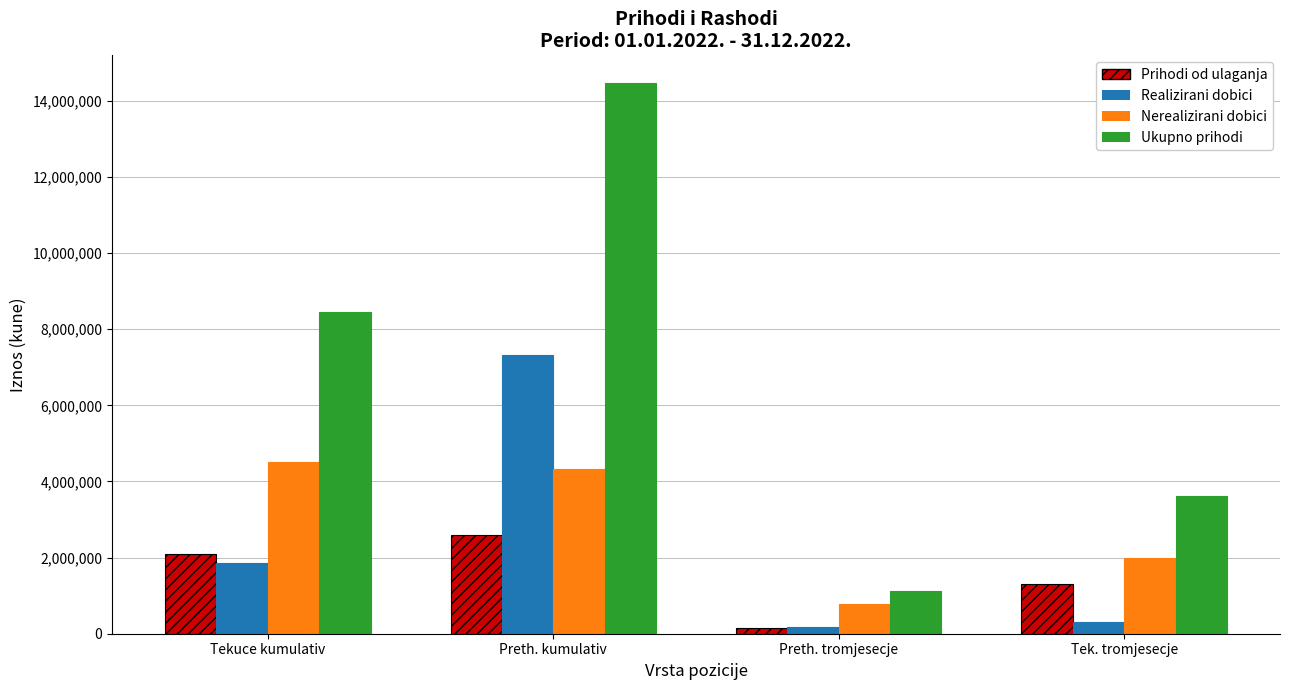

True or false: Ukupno prihodi has a value of 391170 at Preth. tromjesecje.

False